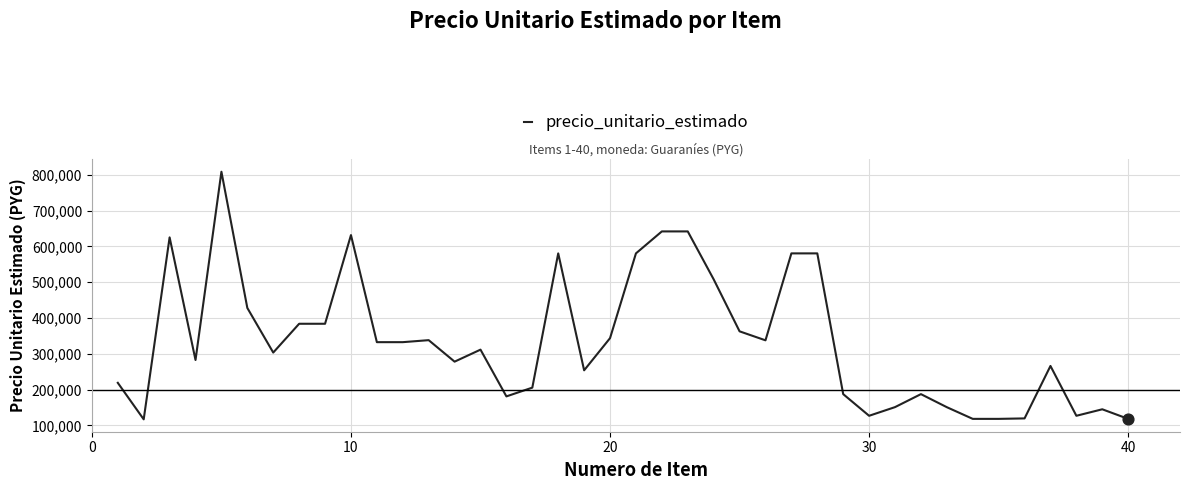

What is the difference between the maximum and minimum values?

691207